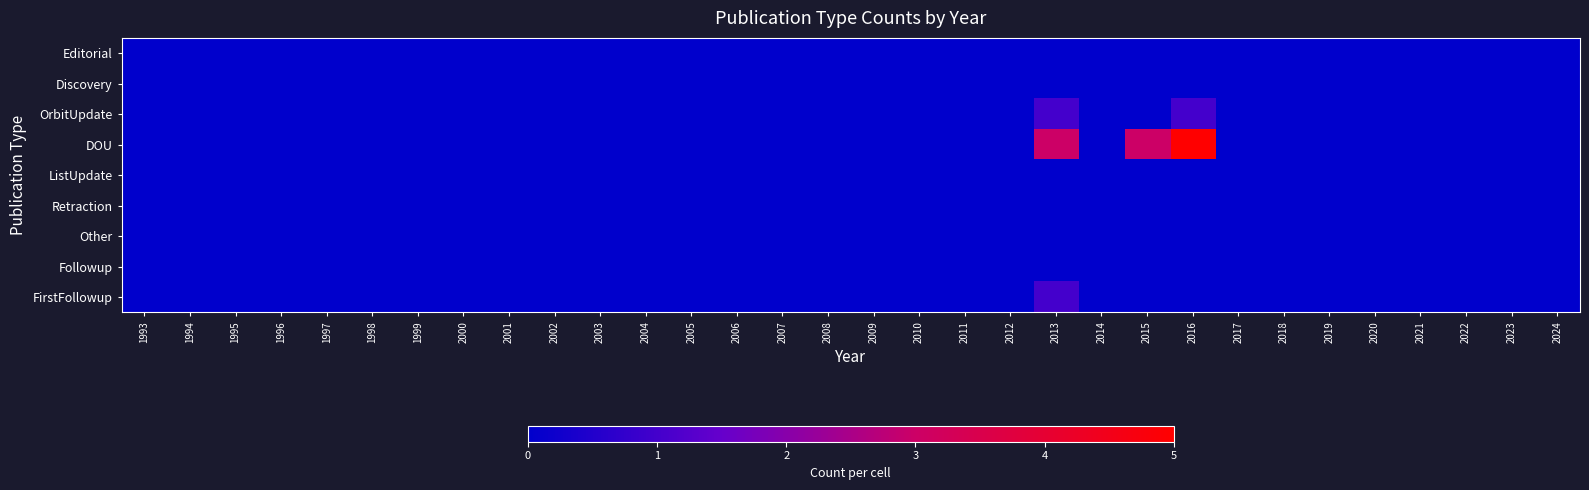

Between 2017 and 1993, which is larger?

2017